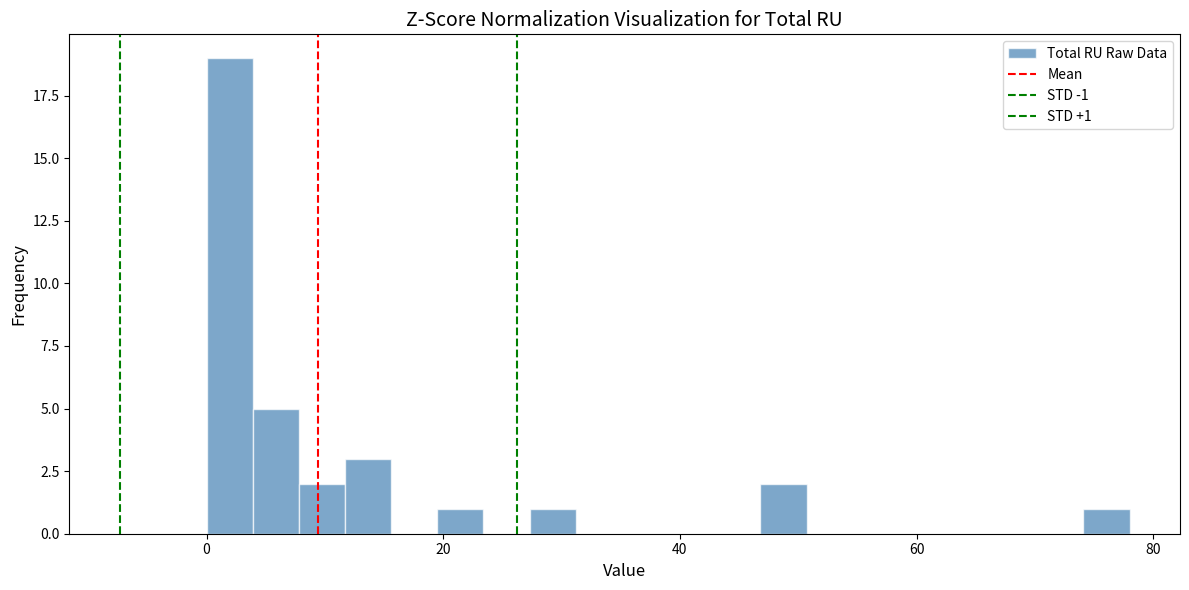

Around what value on the x-axis is the tallest bar? Give the approximate position of its centre, as read against the axis.

2